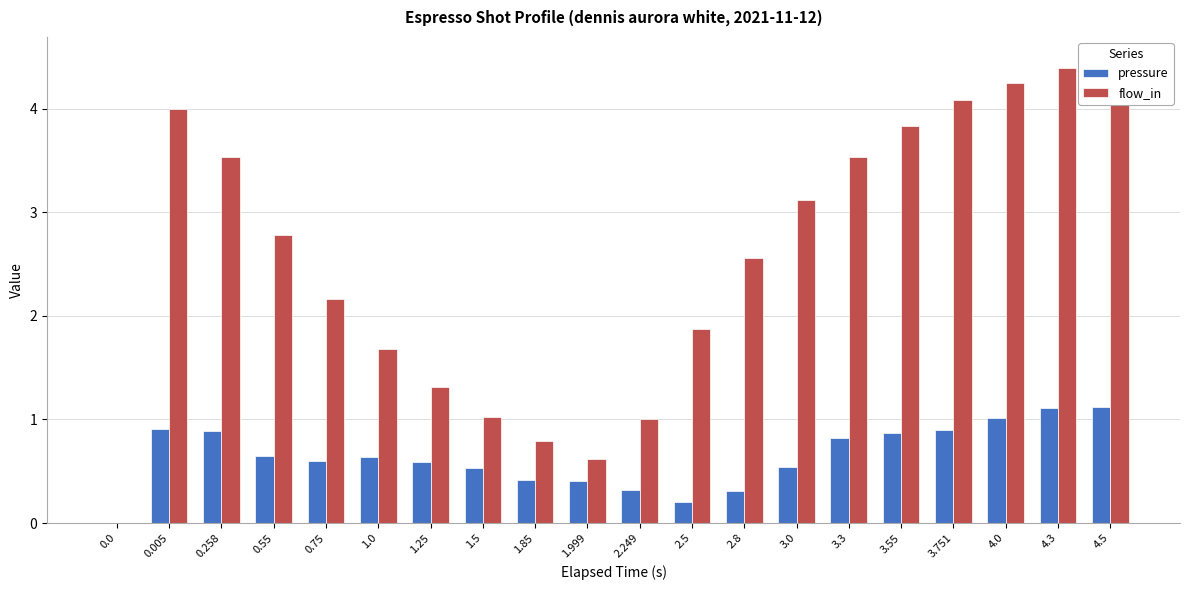

At which category is the sum across all series the highest?

4.5